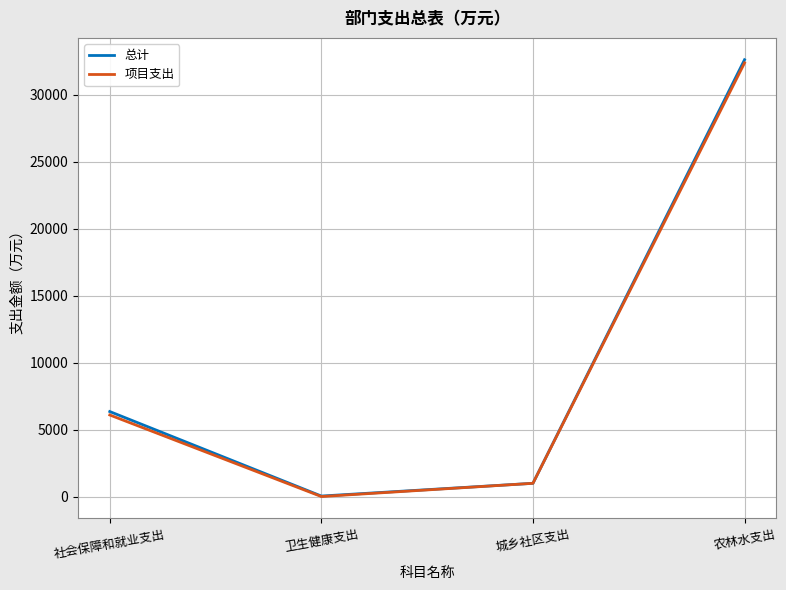

Read the 项目支出 value at 城乡社区支出.

988.8